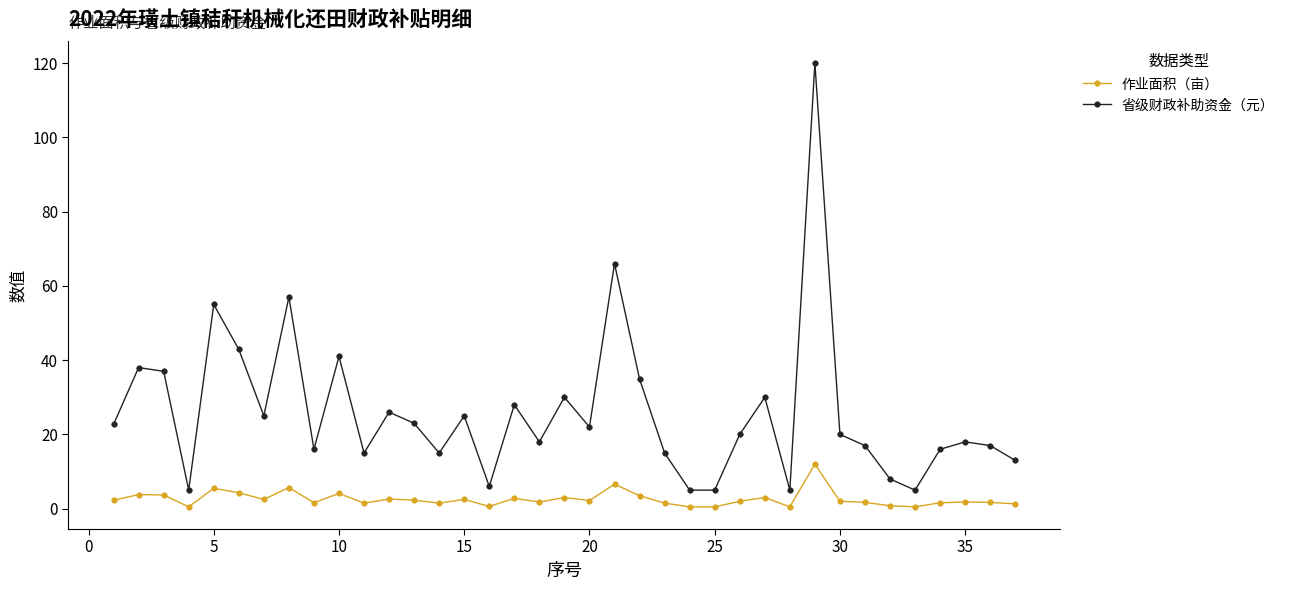

Which series has the widest spread of values?

省级财政补助资金（元）